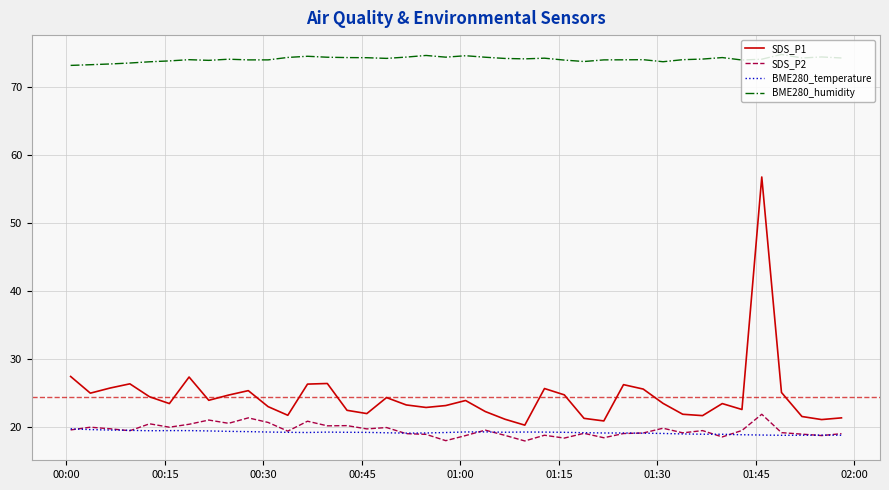

True or false: SDS_P1 and SDS_P2 intersect in this chart.

False